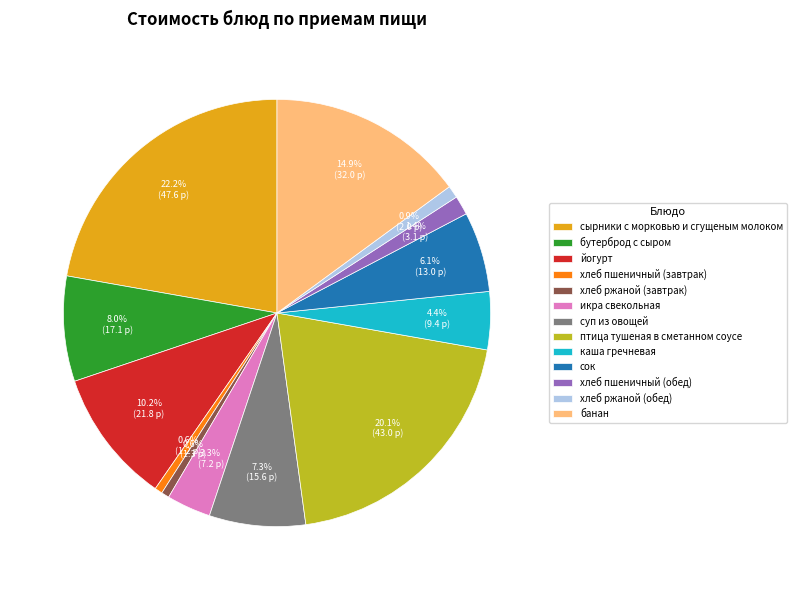

What portion of the pie excludes сок?

93.9%